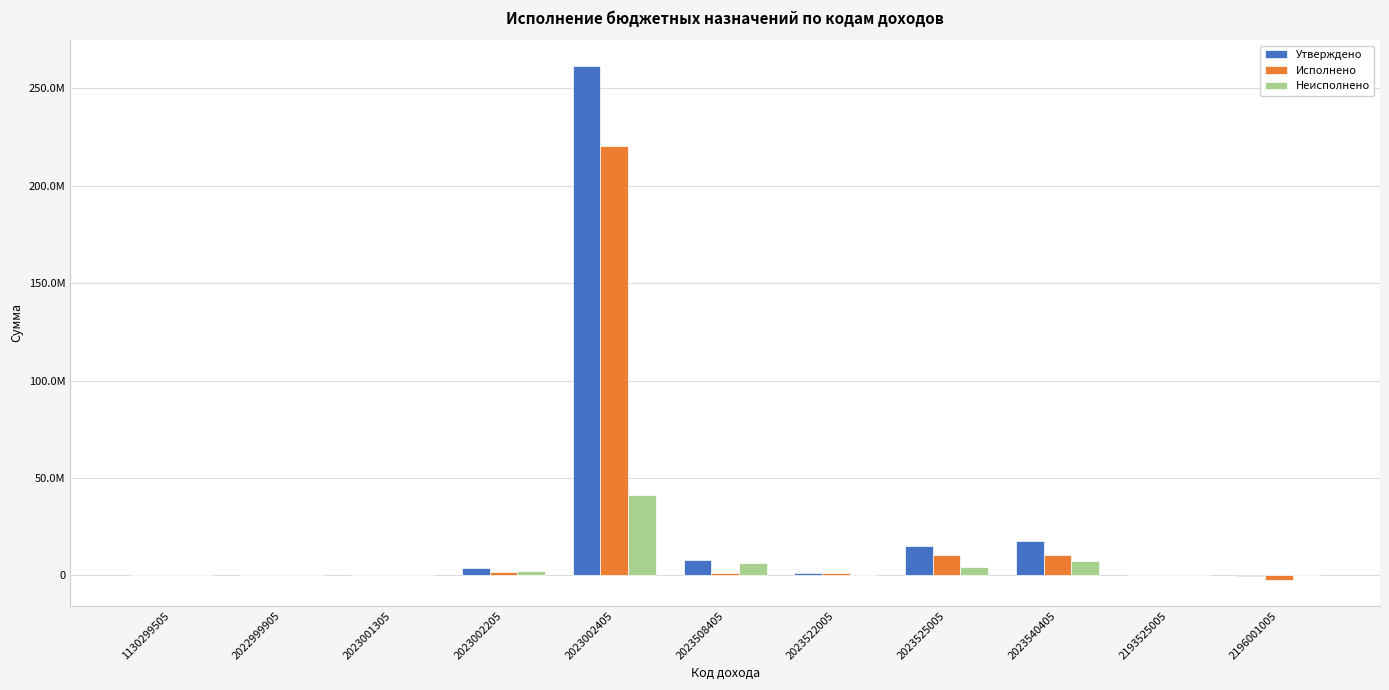

What is the difference between the second highest and second lowest values in the Утверждено series?

17834476.9